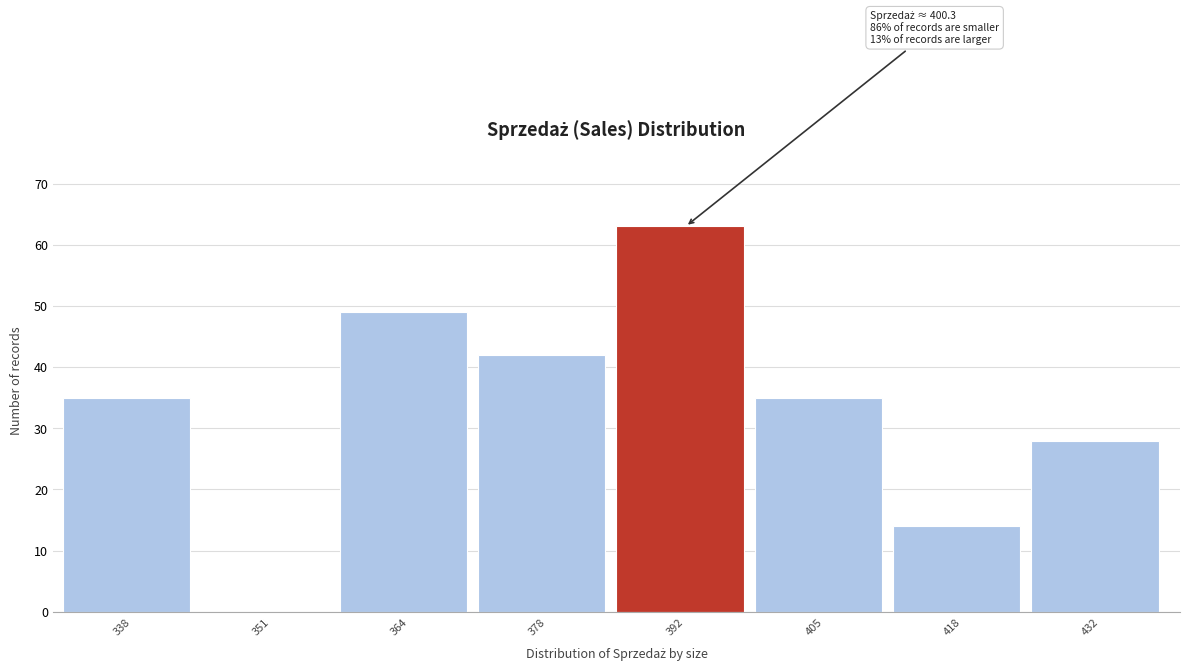

Reading right to left, what are all the values shown in this chart?

432=28	418=14	405=35	392=63	378=42	364=49	351=0	338=35